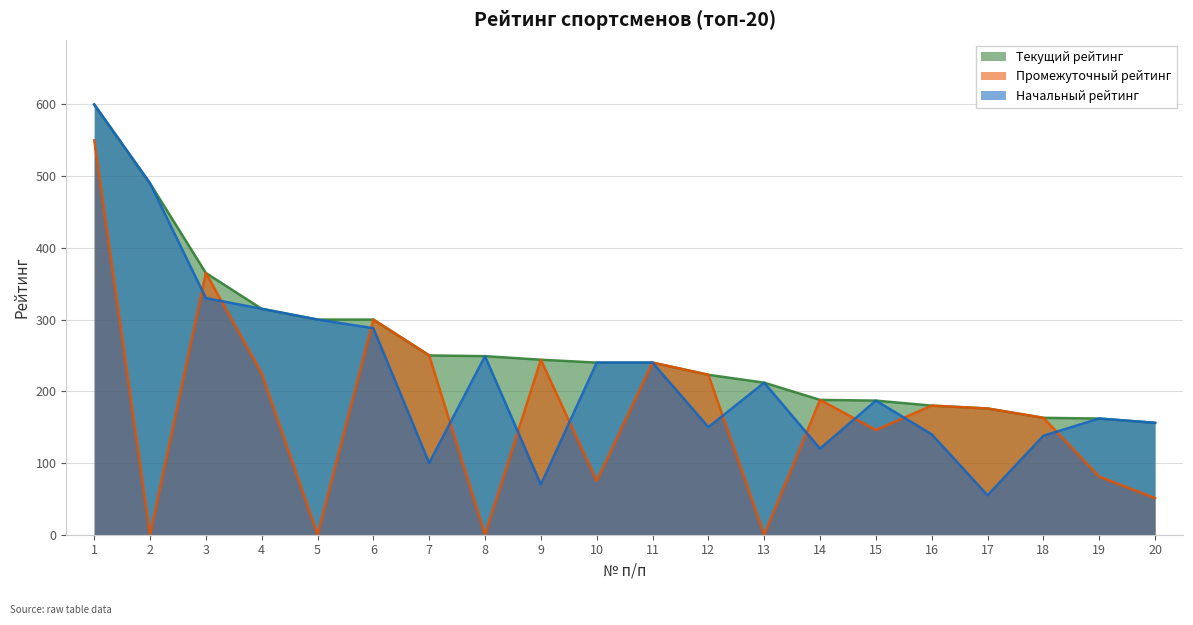

Rank the series by their average value, from lowest to highest.

Промежуточный рейтинг, Начальный рейтинг, Текущий рейтинг